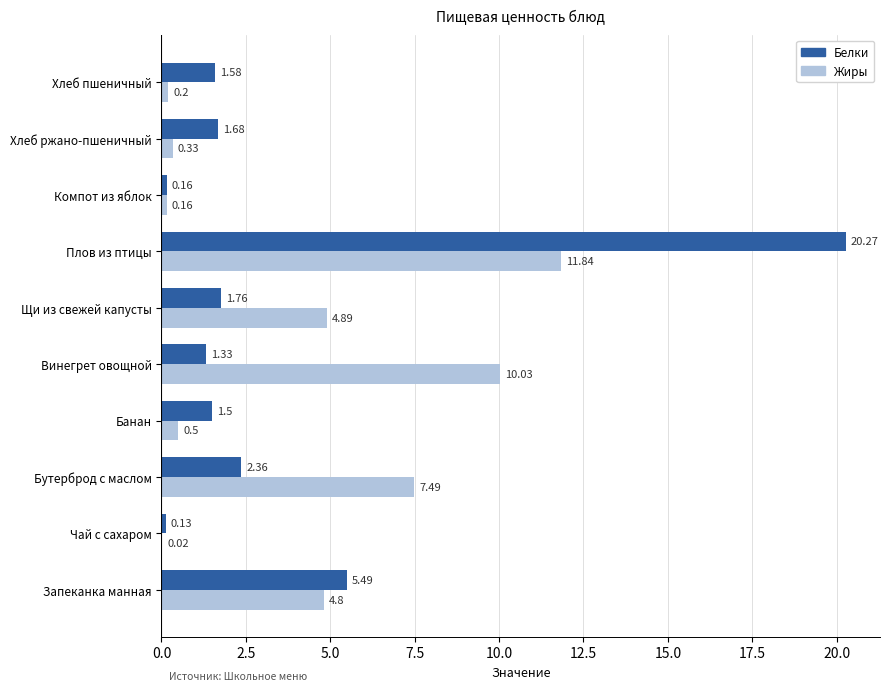

At which category is the sum across all series the highest?

Плов из птицы